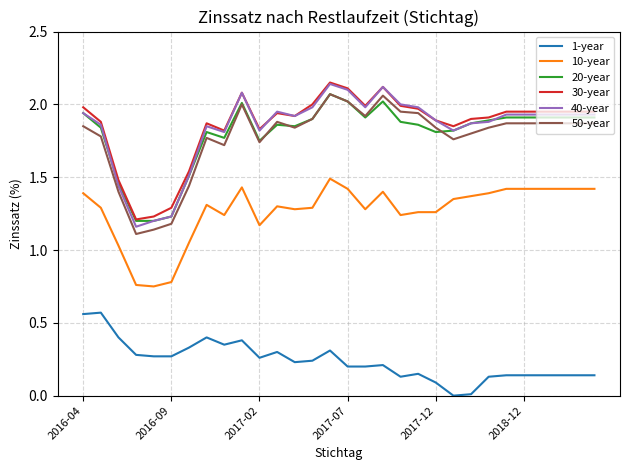

Which series has the widest spread of values?

40-year